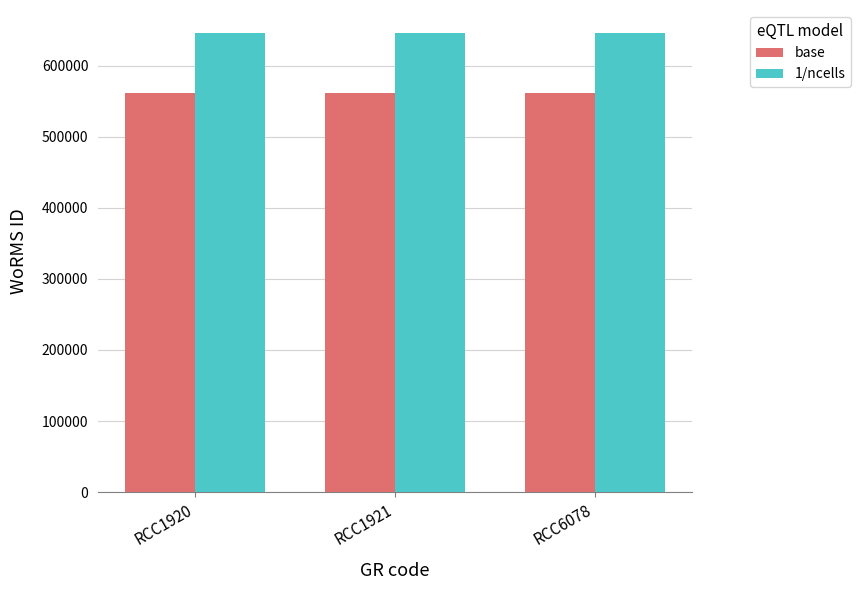

What is the value of the base bar at the 2nd from the left?

562048.0